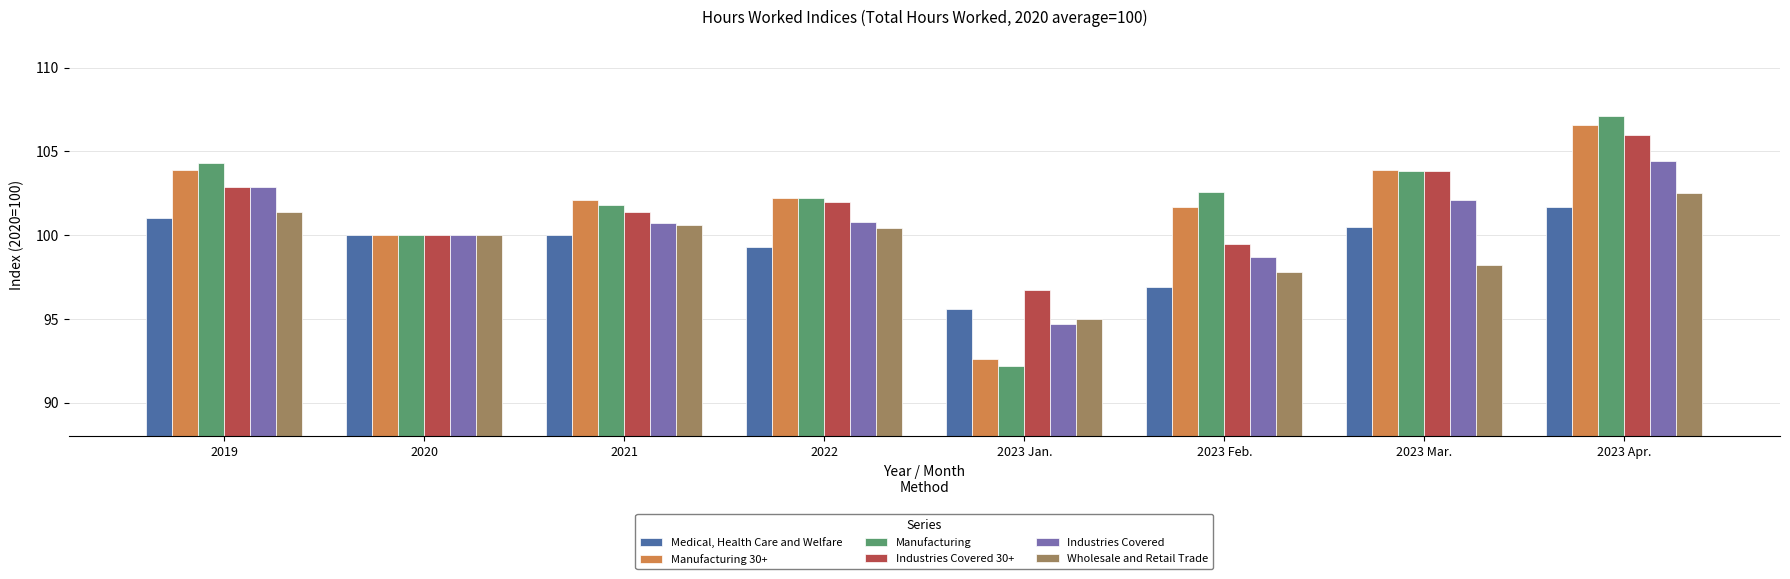

What is the difference between the second highest and minimum values in the Manufacturing 30+ series?

11.3